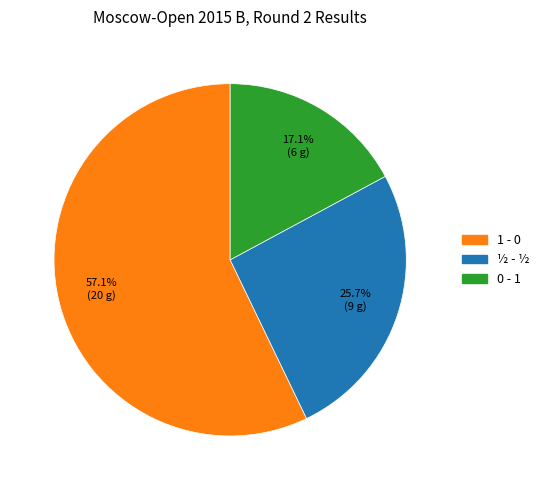

How many segments does this pie chart have?

3